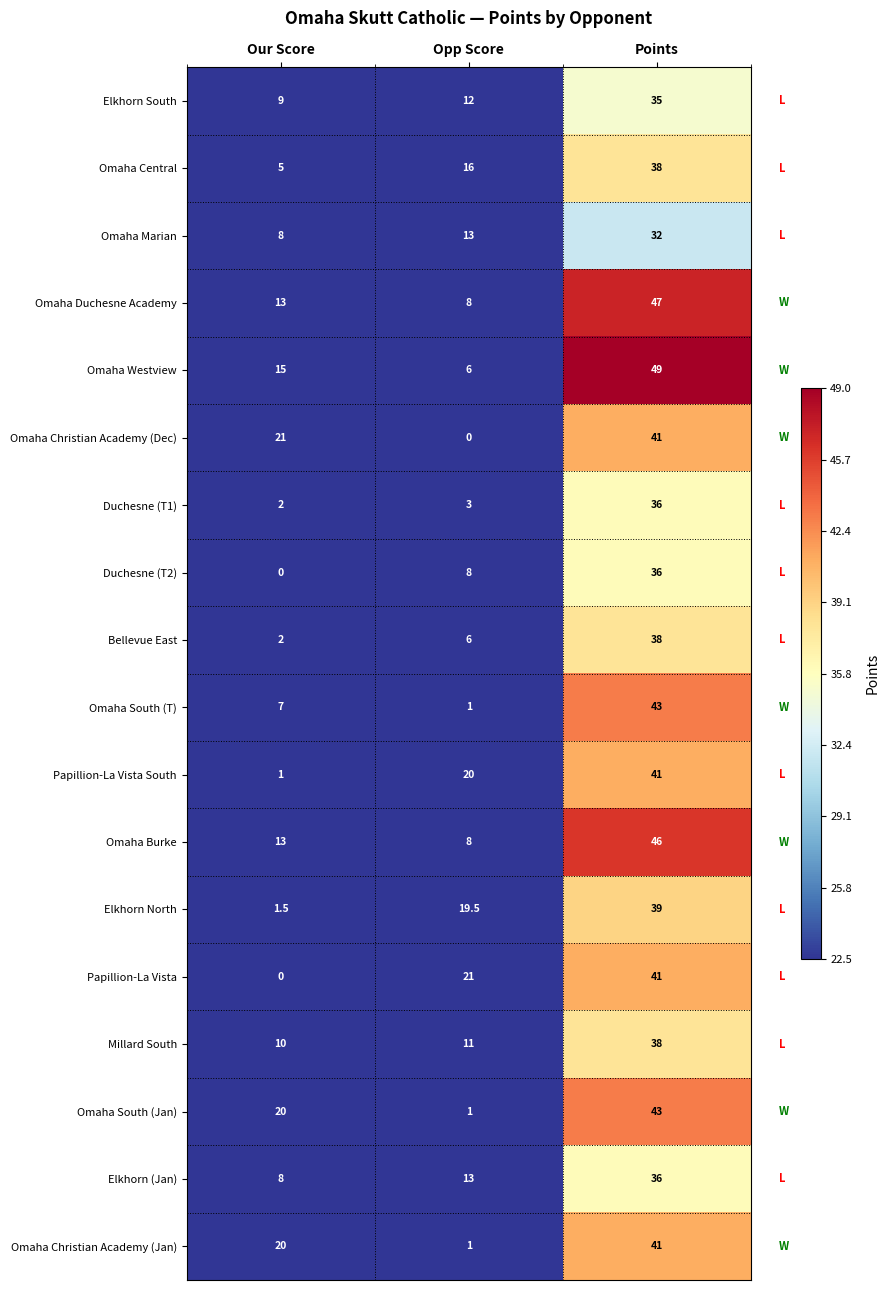

Which series has the widest spread of values?

Omaha Westview